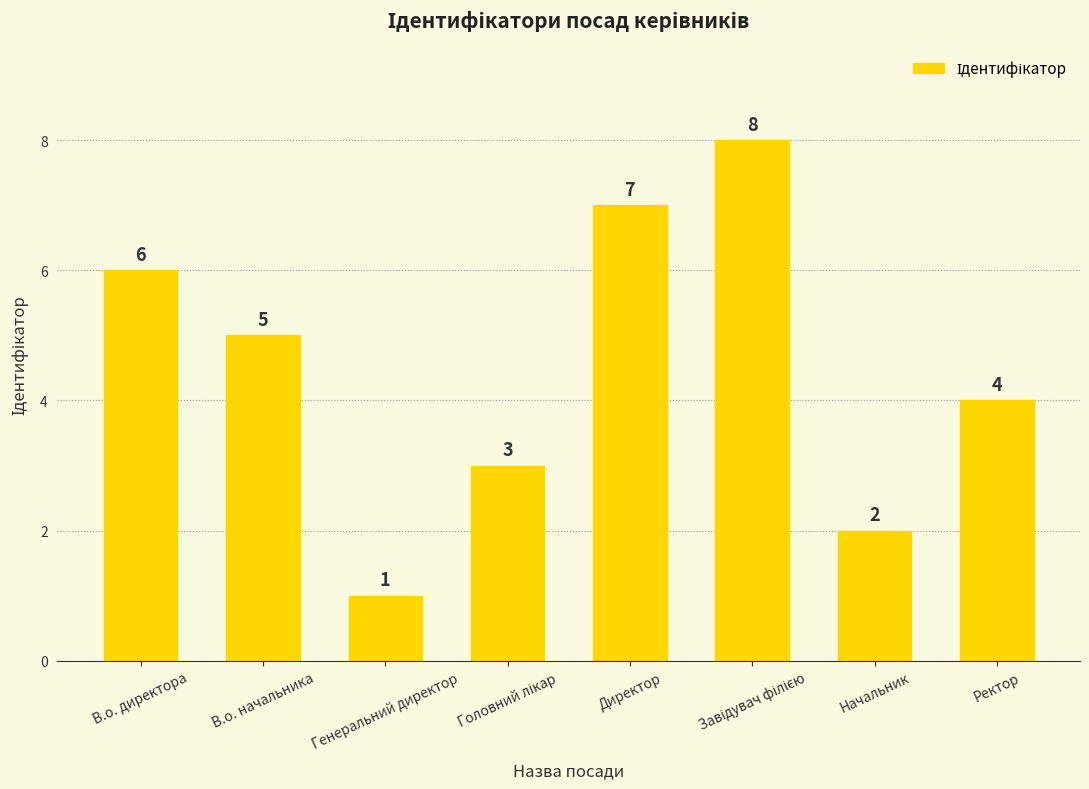

What is the smallest value displayed?

1